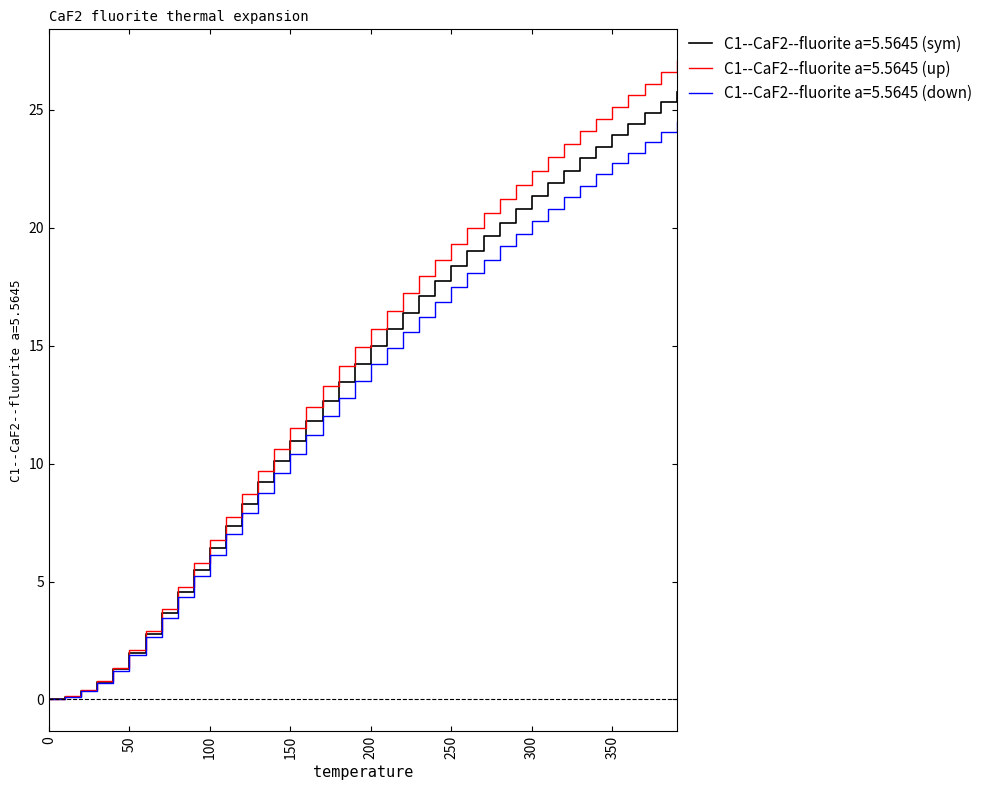

Rank the series by their maximum value, from lowest to highest.

C1--CaF2--fluorite a=5.5645 (down), C1--CaF2--fluorite a=5.5645 (sym), C1--CaF2--fluorite a=5.5645 (up)